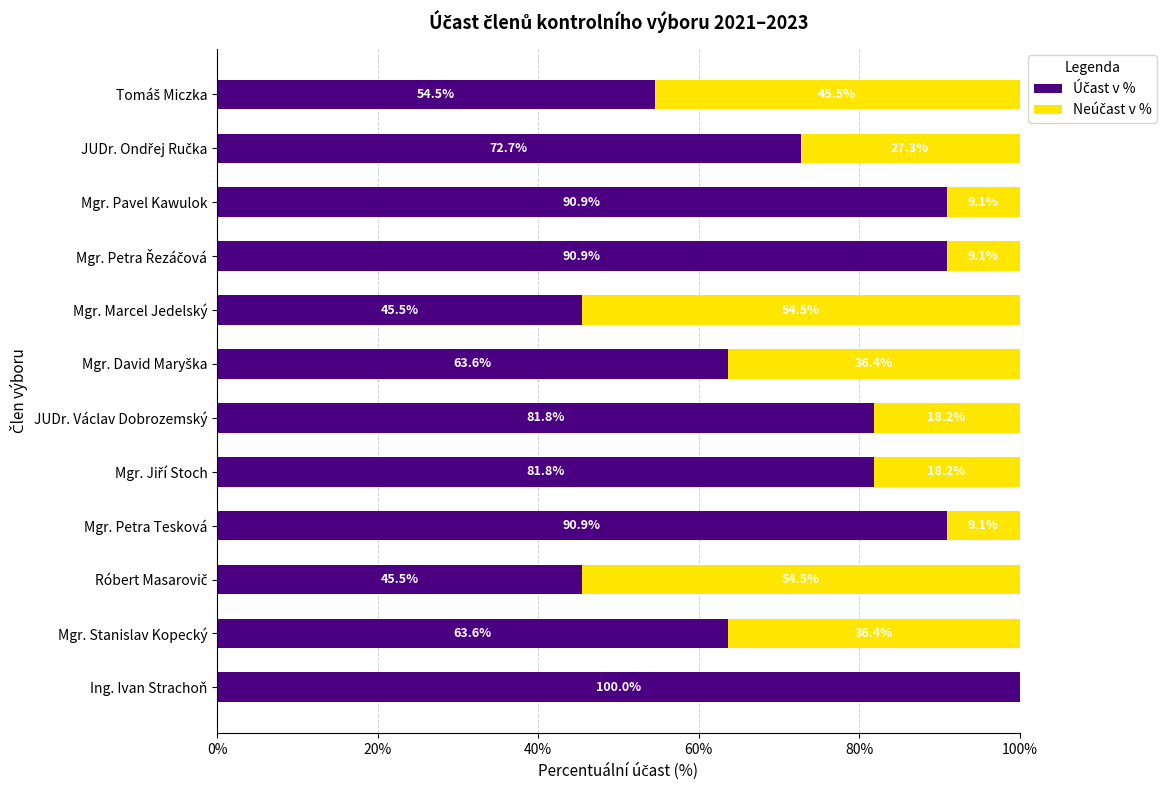

What is the total value across all series at Mgr. Stanislav Kopecký?

100.0